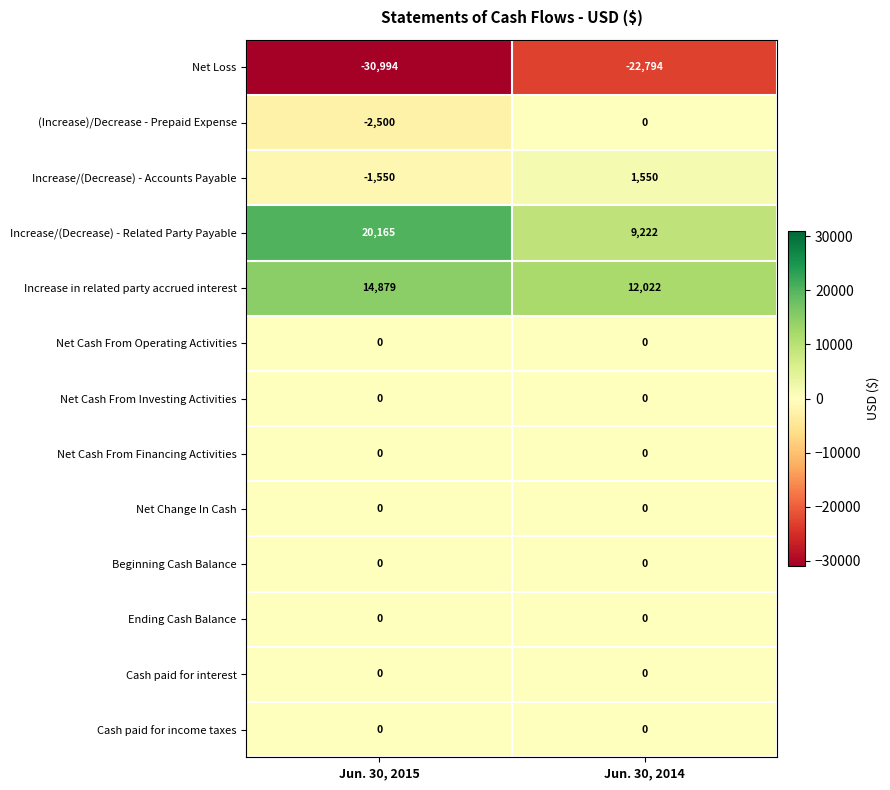

Reading right to left, transcribe all the data shown in this chart.

Net Loss: -22794	-30994
(Increase)/Decrease - Prepaid Expense: 0	-2500
Increase/(Decrease) - Accounts Payable: 1550	-1550
Increase/(Decrease) - Related Party Payable: 9222	20165
Increase in related party accrued interest: 12022	14879
Net Cash From Operating Activities: 0	0
Net Cash From Investing Activities: 0	0
Net Cash From Financing Activities: 0	0
Net Change In Cash: 0	0
Beginning Cash Balance: 0	0
Ending Cash Balance: 0	0
Cash paid for interest: 0	0
Cash paid for income taxes: 0	0